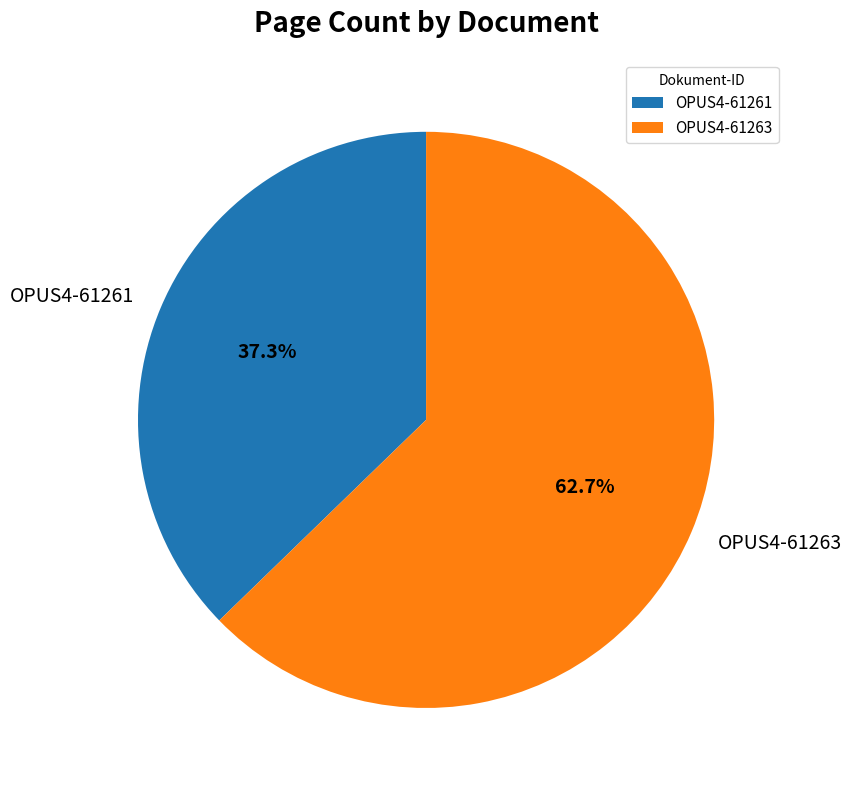

How much of the chart is everything except OPUS4-61261?

62.7%